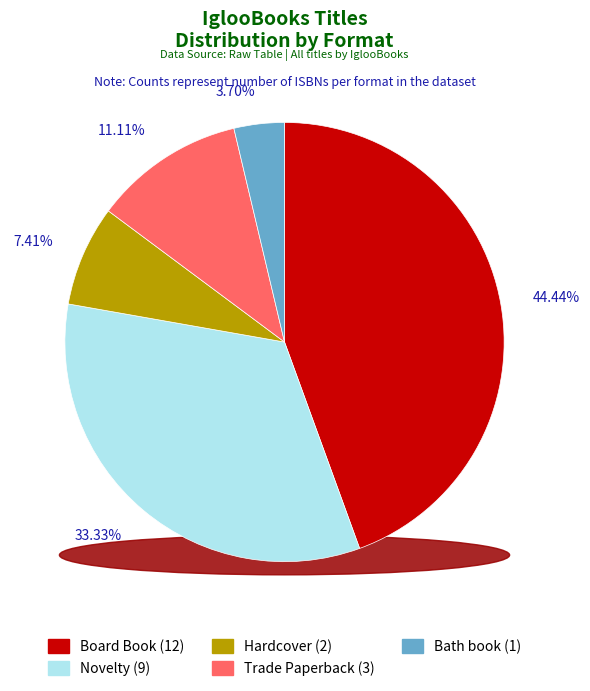

Rank the categories by value from lowest to highest.

Bath book, Hardcover, Trade Paperback, Novelty, Board Book